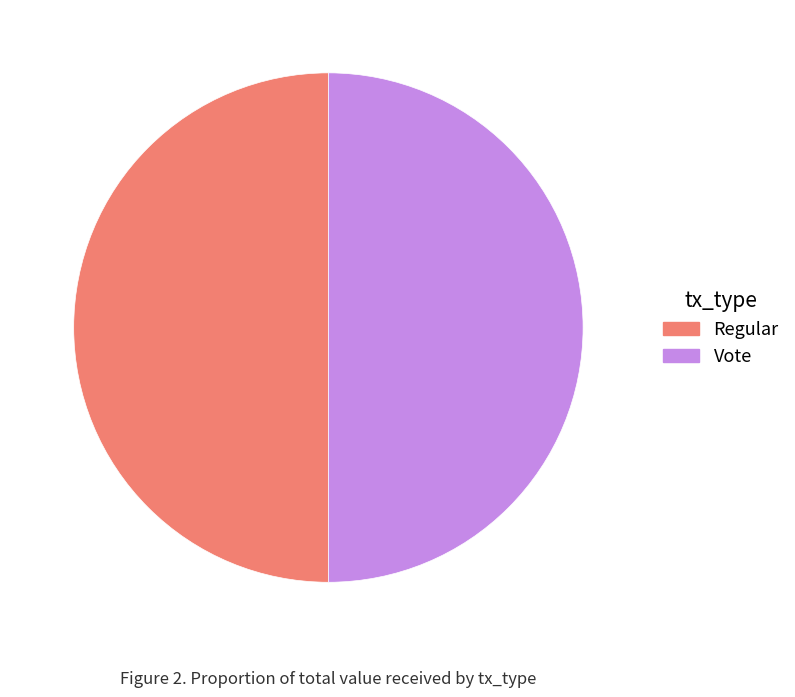

Count the number of slices in the pie.

2